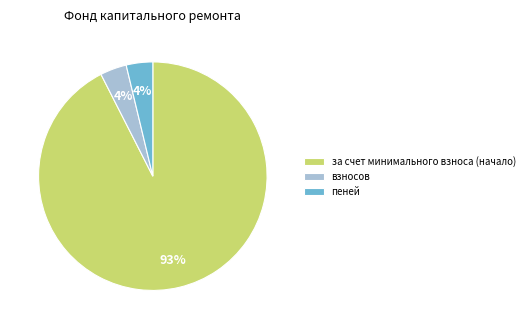

The за счет минимального взноса (начало) slice represents 85% of the pie. True or false?

False